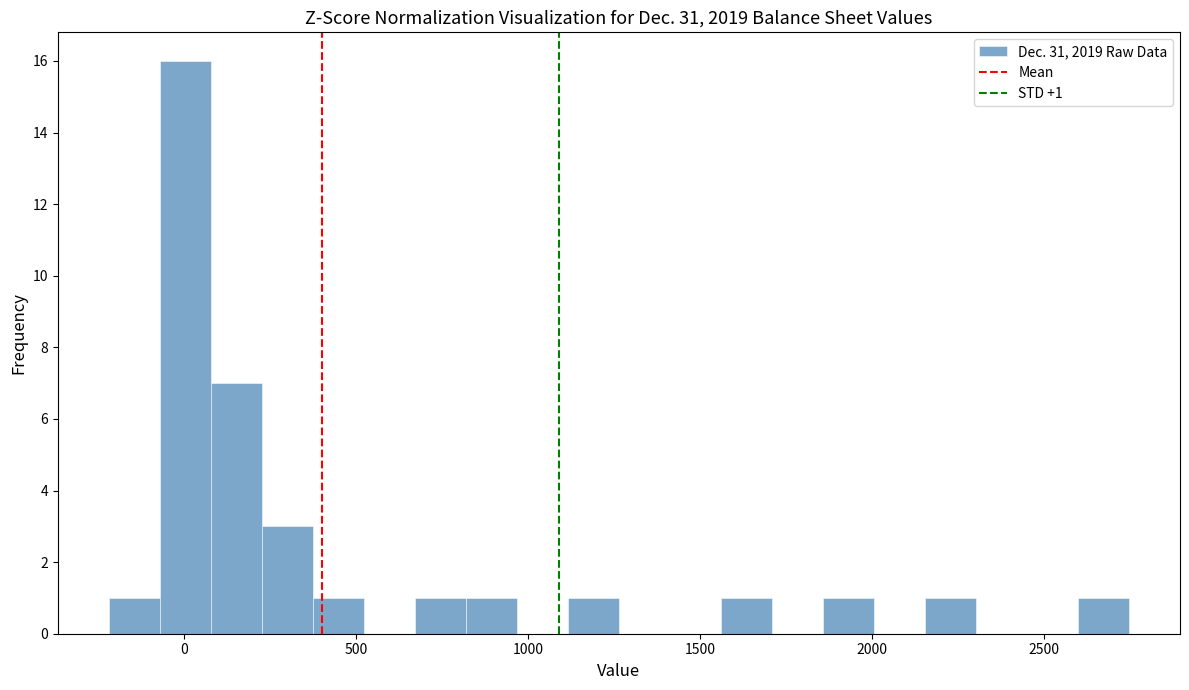

Around what value on the x-axis is the tallest bar? Give the approximate position of its centre, as read against the axis.

0